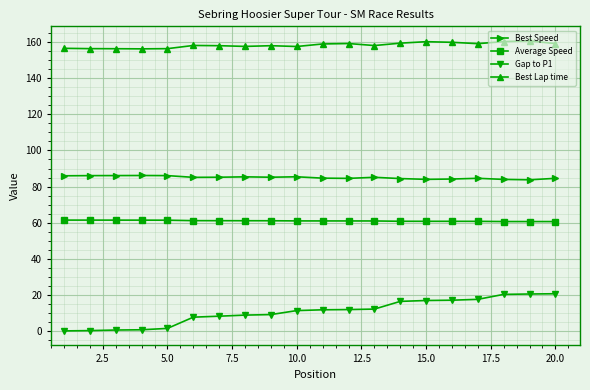

How many lines are shown in the chart?

4